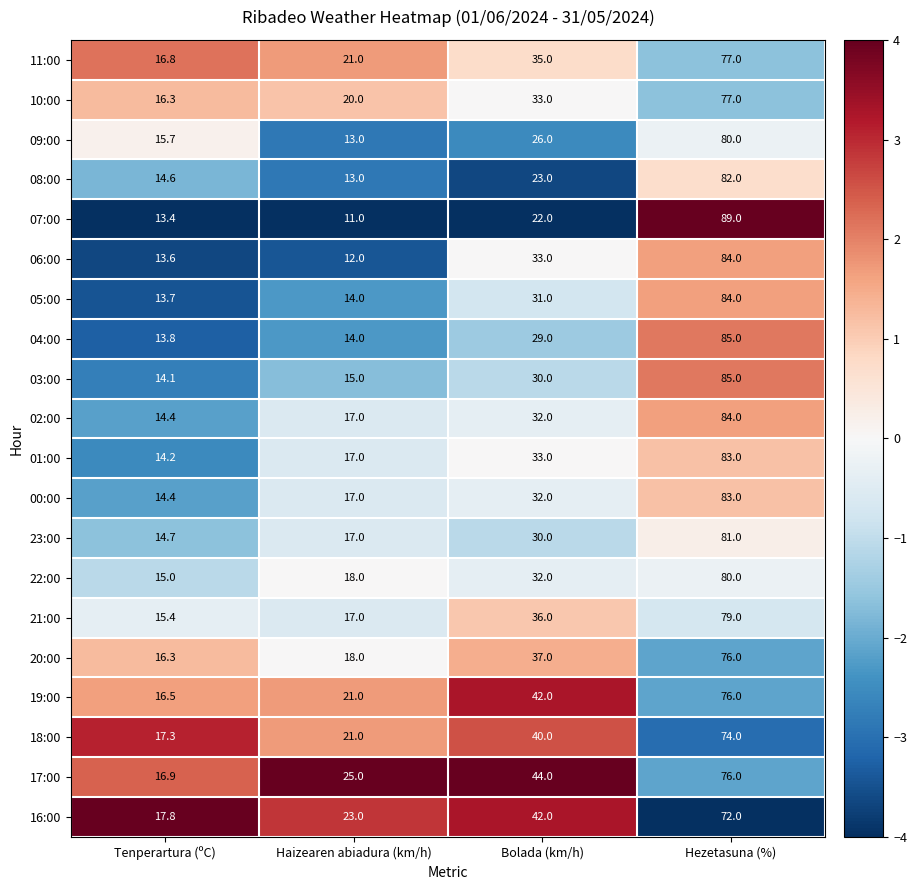

How many distinct data groups are displayed?

20